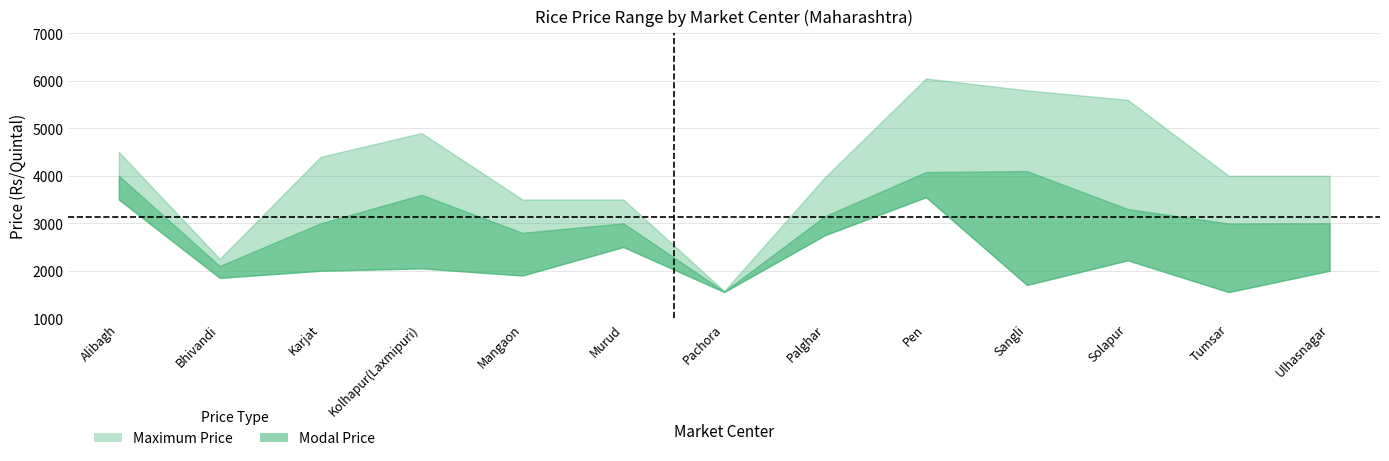

In Maximum Price, how many points are lower than both neighbors (excluding endpoints)?

2